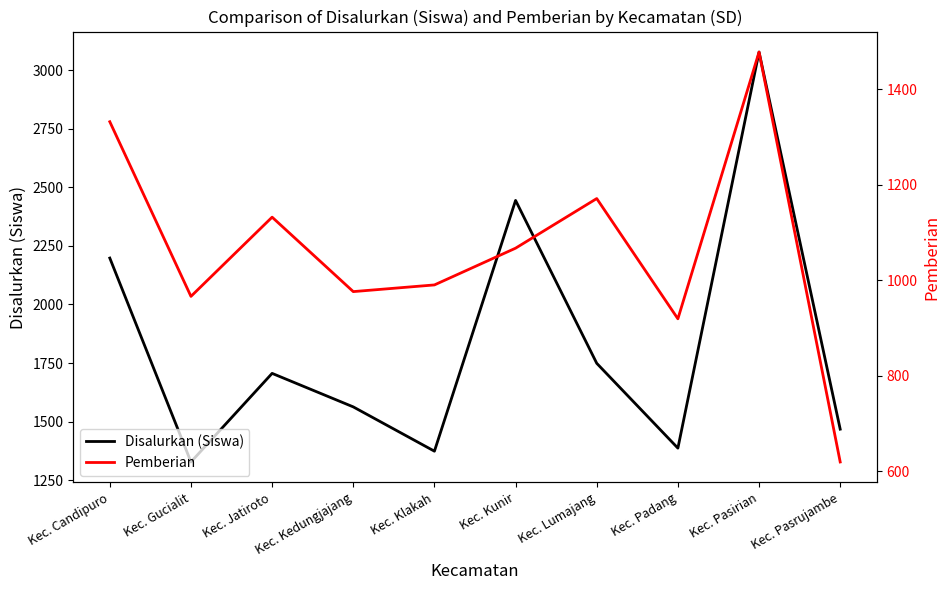

Does the chart display data point markers on the line(s)?

No